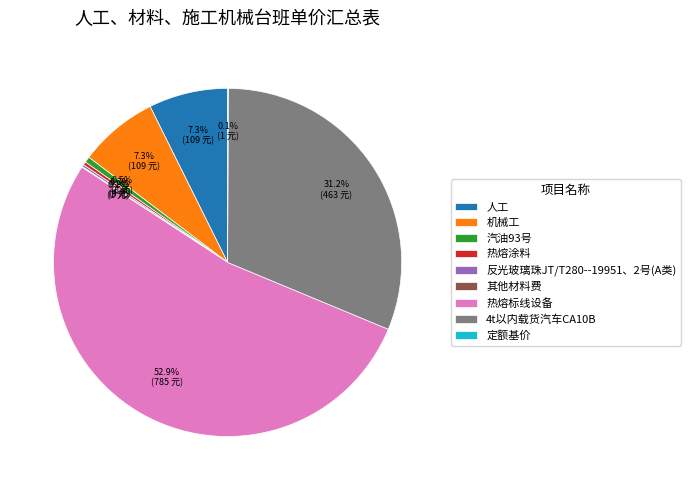

Which slice is the largest?

热熔标线设备